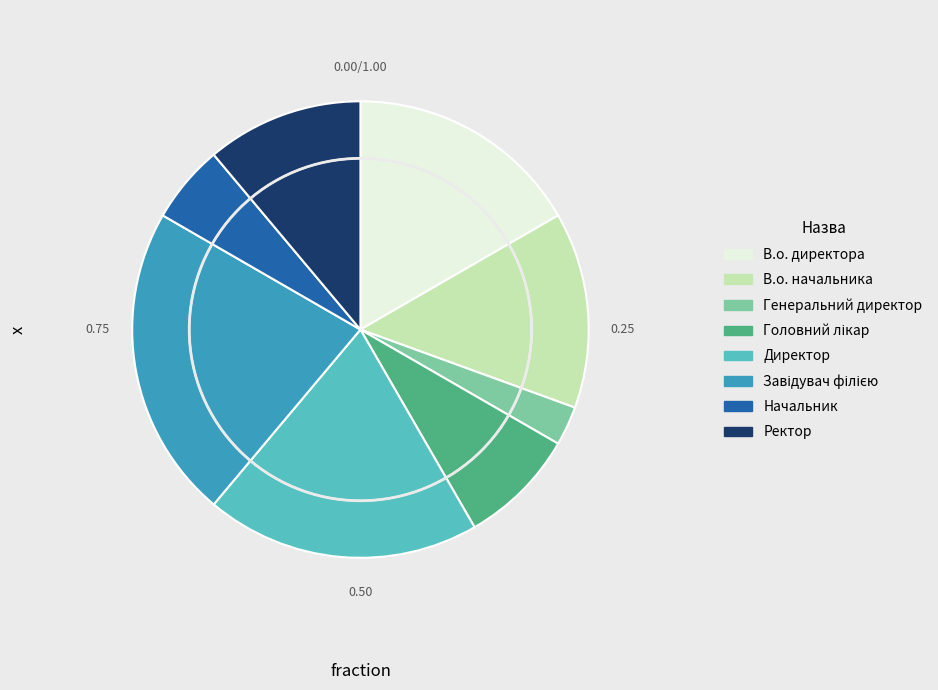

What is the ratio of the value at В.о. директора to the value at Директор?

0.9